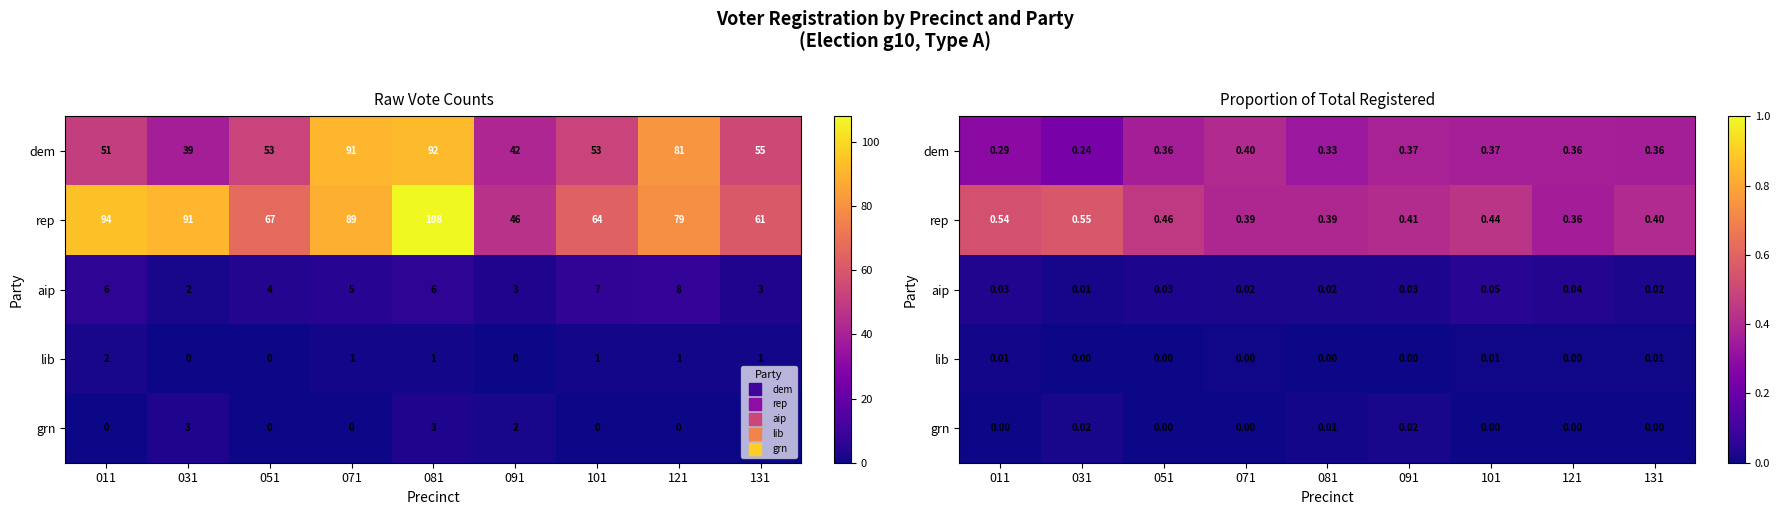

Where is grn nearest to the value 0?

011